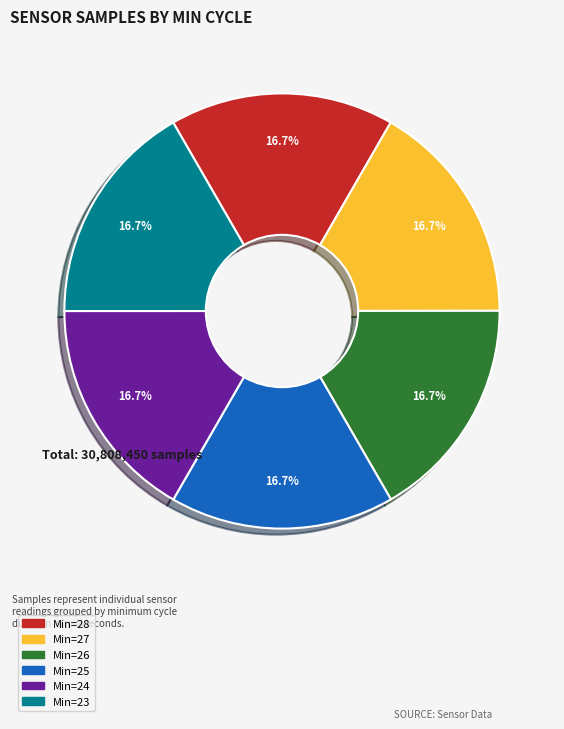

Combined, do Min=24 and Min=25 account for over 50%?

No